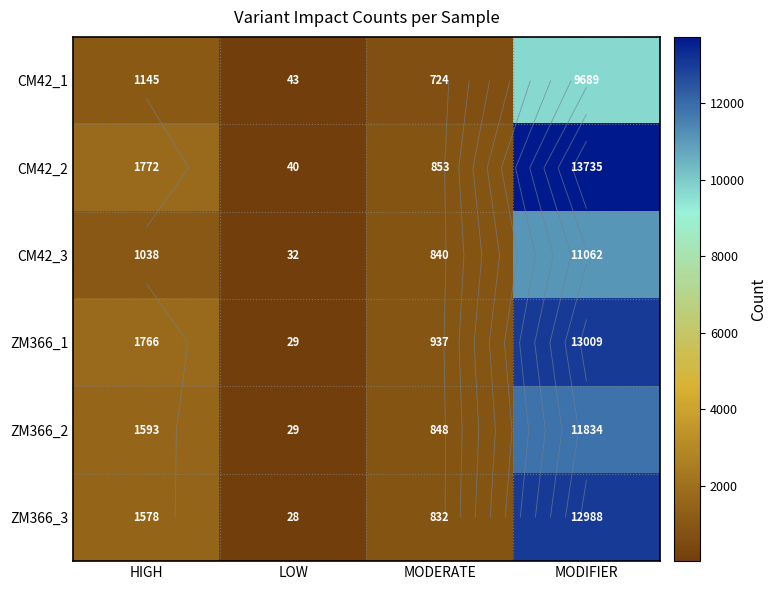

Rank the series at LOW from lowest to highest value.

ZM366_3, ZM366_1, ZM366_2, CM42_3, CM42_2, CM42_1